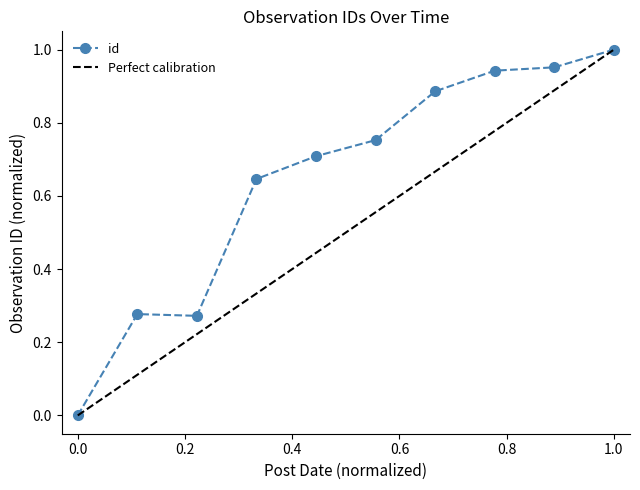

How many points are lower than both their immediate neighbors (excluding endpoints)?

1